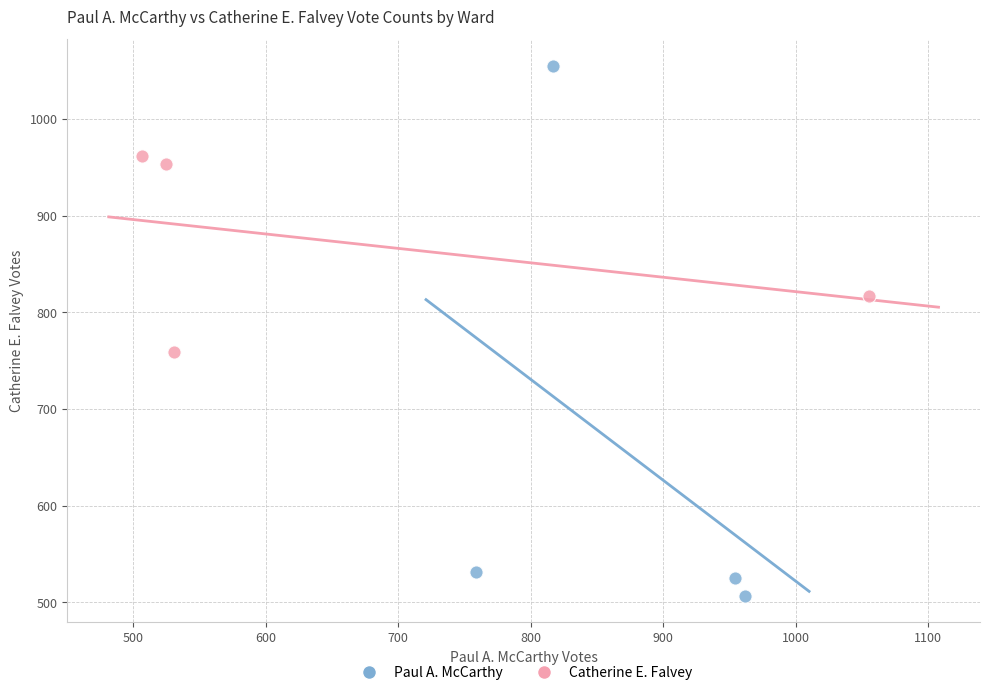

Which series contains the highest Y value?

Paul A. McCarthy